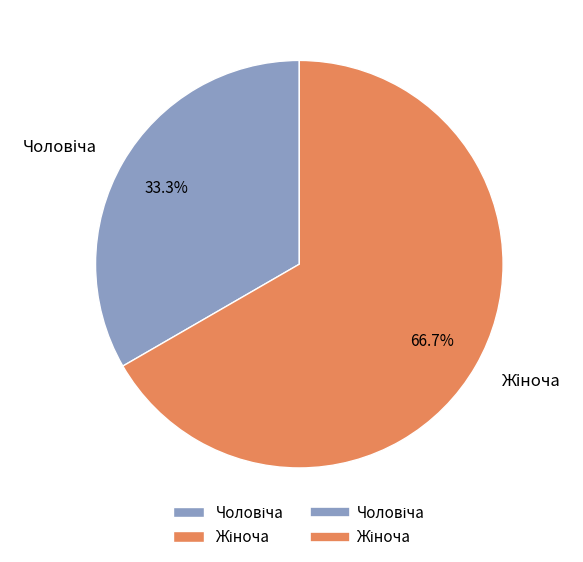

To the nearest percent, what is the difference between the largest and smallest slice percentages?

33%